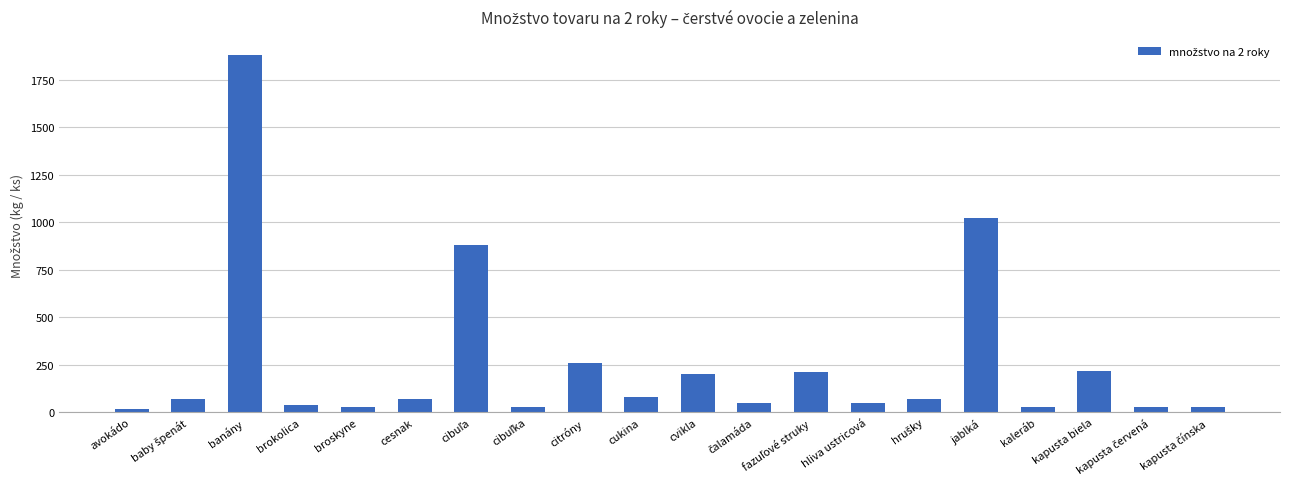

Is it true that the value at cukina is 80?

True